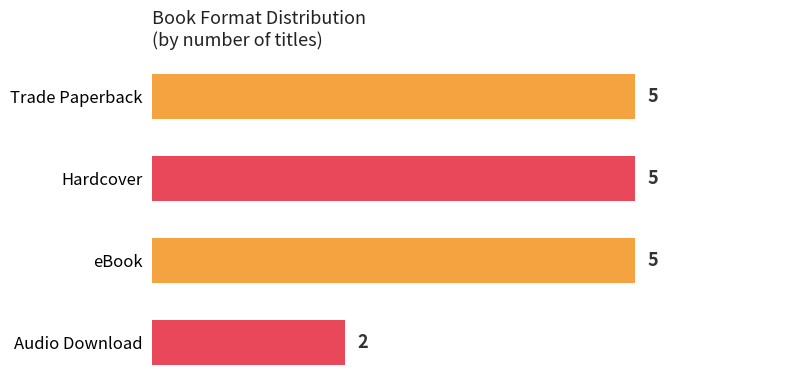

Is it true that the value at Hardcover is 5?

True